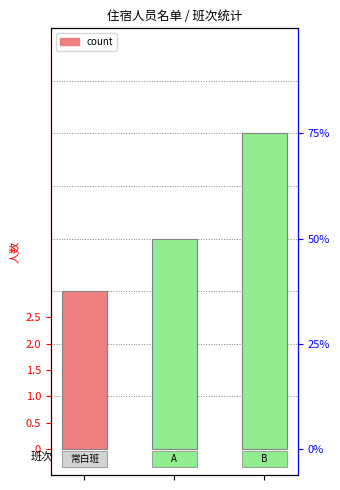

What is the maximum value shown in the chart?

6